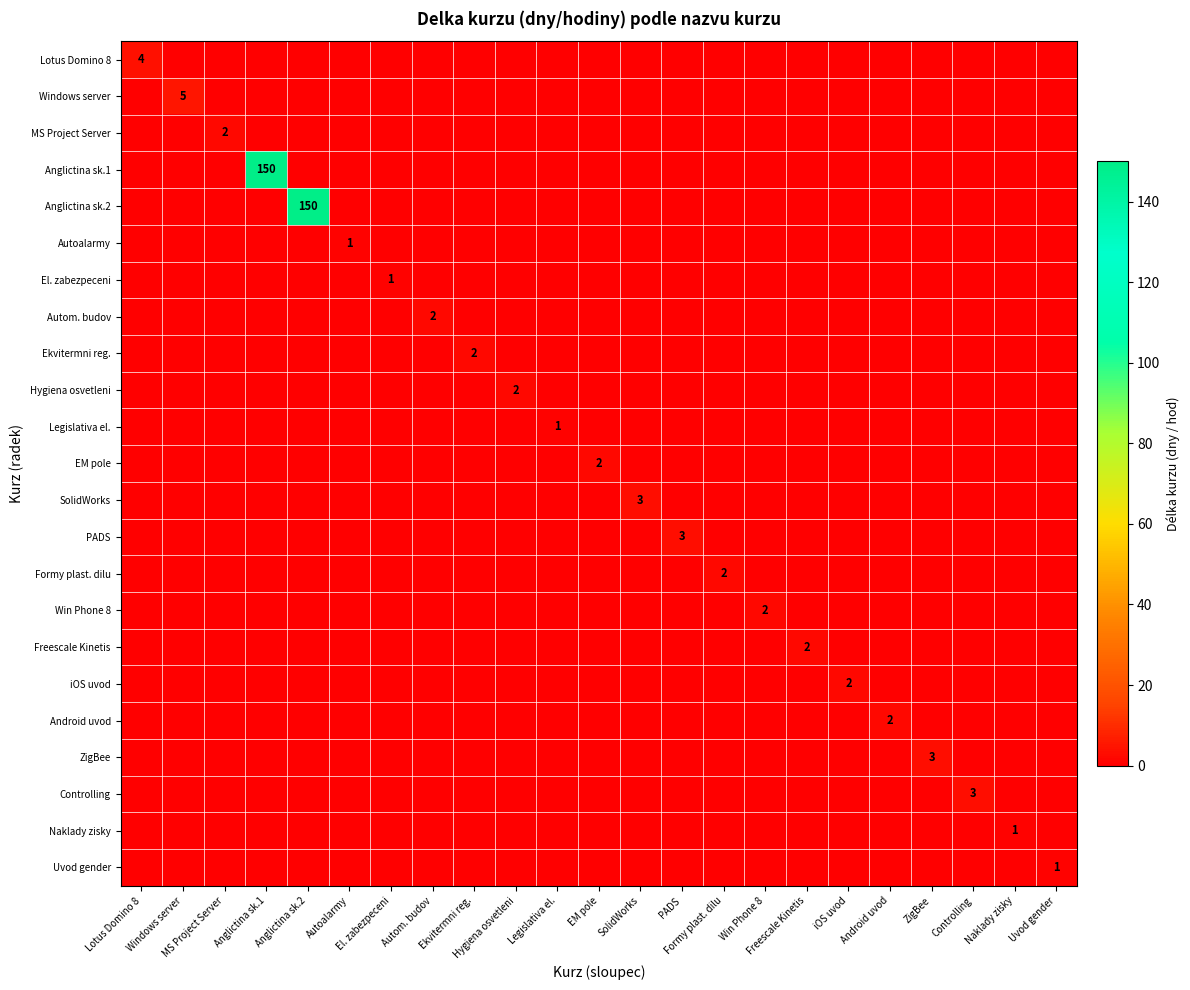

True or false: Anglictina sk.1 has a value of 0 at Autom. budov.

True